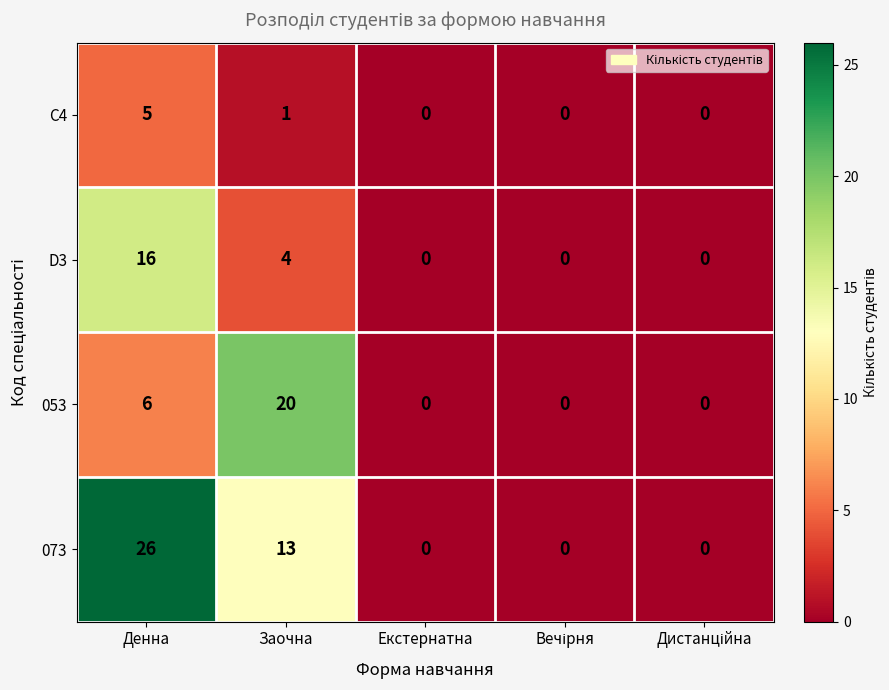

At Заочна, list the series in order from largest to smallest.

053, 073, D3, C4